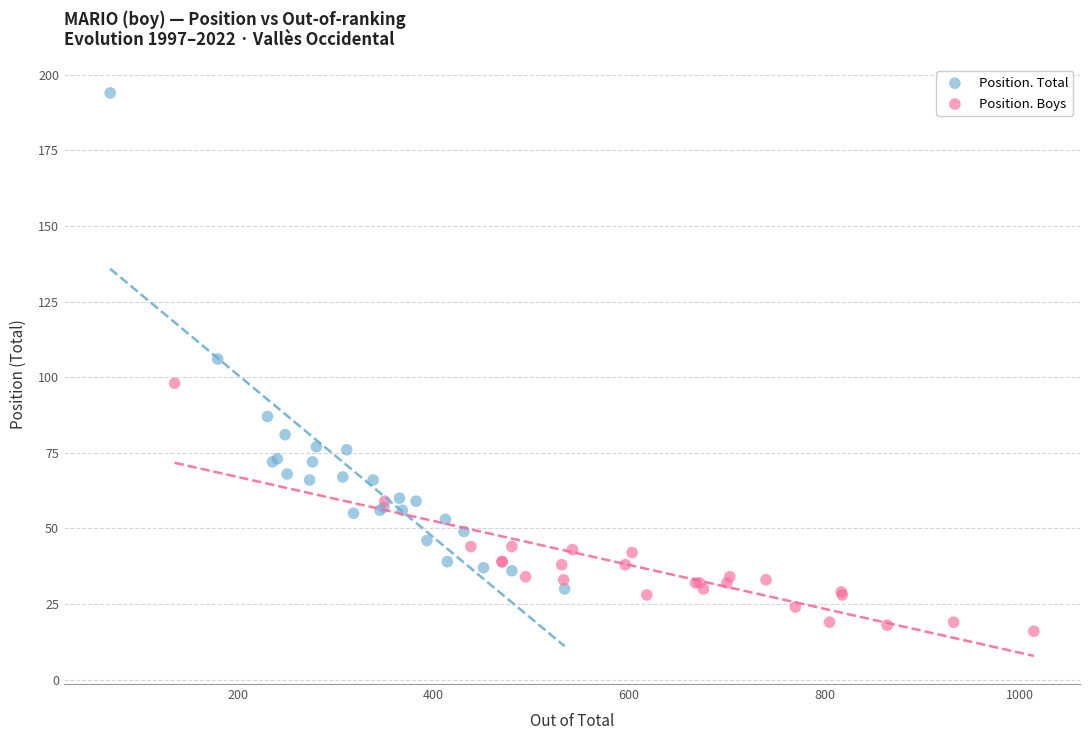

Which series reaches the maximum Y coordinate?

Position. Total